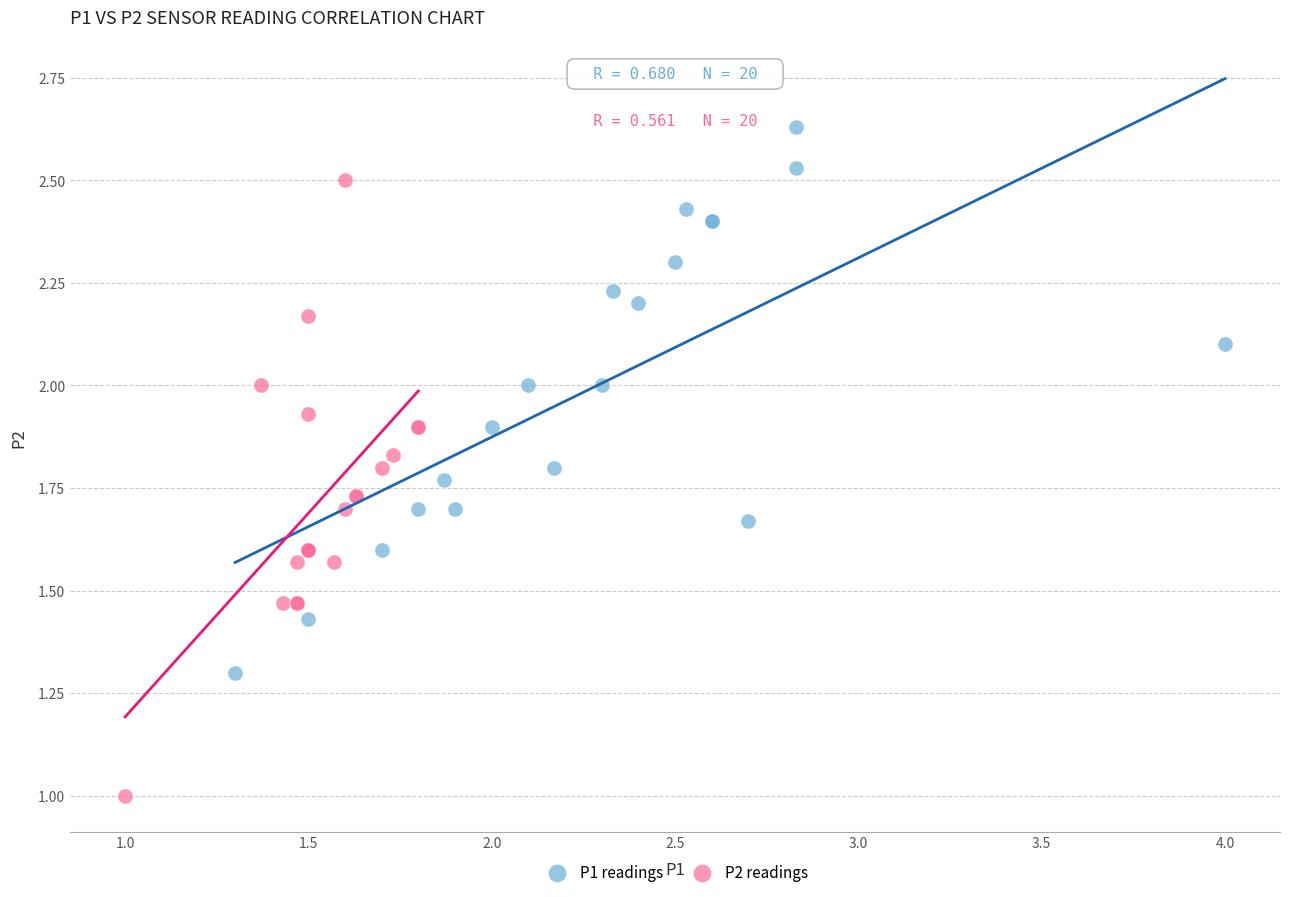

Which series contains the highest Y value?

P1 readings